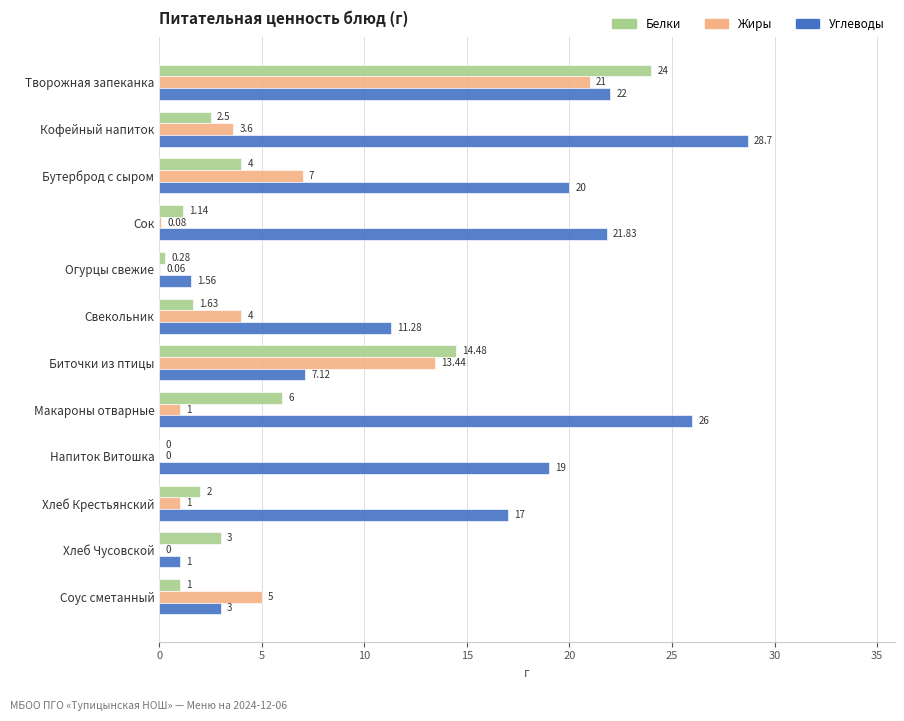

Between Макароны отварные and Хлеб Крестьянский, which series saw the biggest shift?

Углеводы